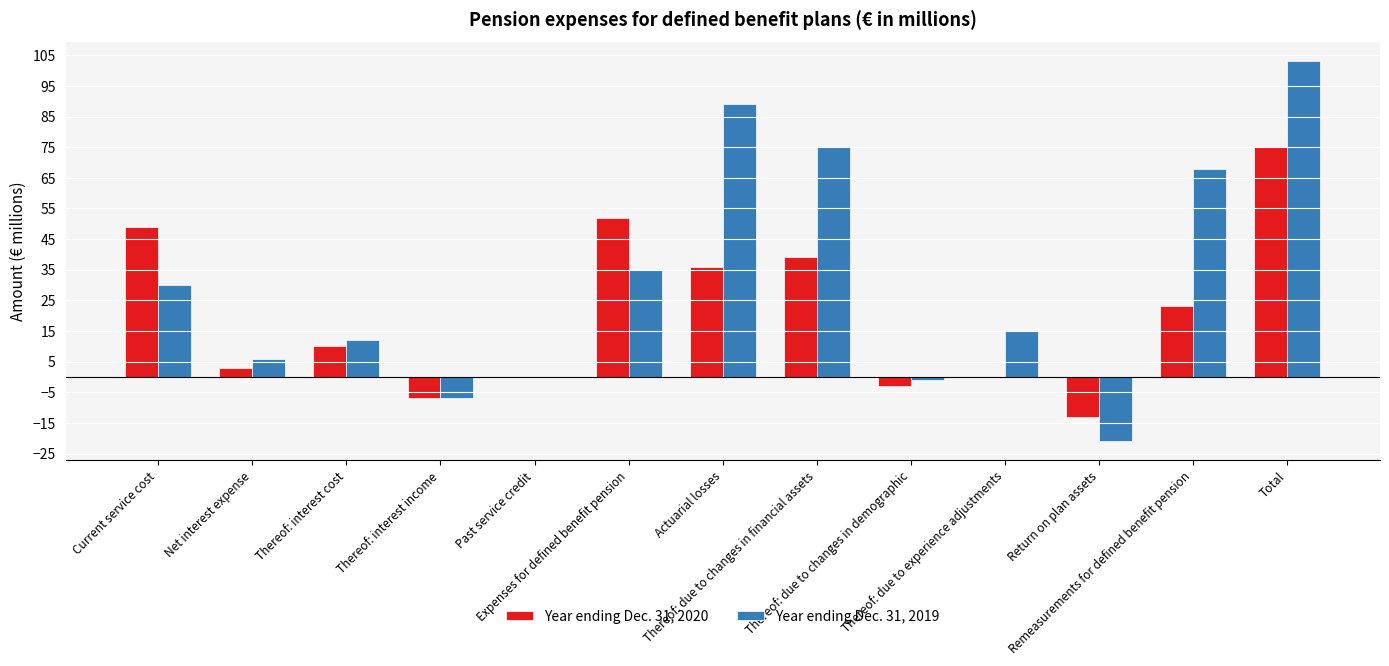

Reading left to right, what are all the values shown in this chart?

Year ending Dec. 31, 2020: Current service cost=49	Net interest expense=3	Thereof: interest cost=10	Thereof: interest income=-7	Past service credit=0	Expenses for defined benefit pension=52	Actuarial losses=36	Thereof: due to changes in financial assets=39	Thereof: due to changes in demographic=-3	Thereof: due to experience adjustments=0	Return on plan assets=-13	Remeasurements for defined benefit pension=23	Total=75
Year ending Dec. 31, 2019: Current service cost=30	Net interest expense=6	Thereof: interest cost=12	Thereof: interest income=-7	Past service credit=0	Expenses for defined benefit pension=35	Actuarial losses=89	Thereof: due to changes in financial assets=75	Thereof: due to changes in demographic=-1	Thereof: due to experience adjustments=15	Return on plan assets=-21	Remeasurements for defined benefit pension=68	Total=103